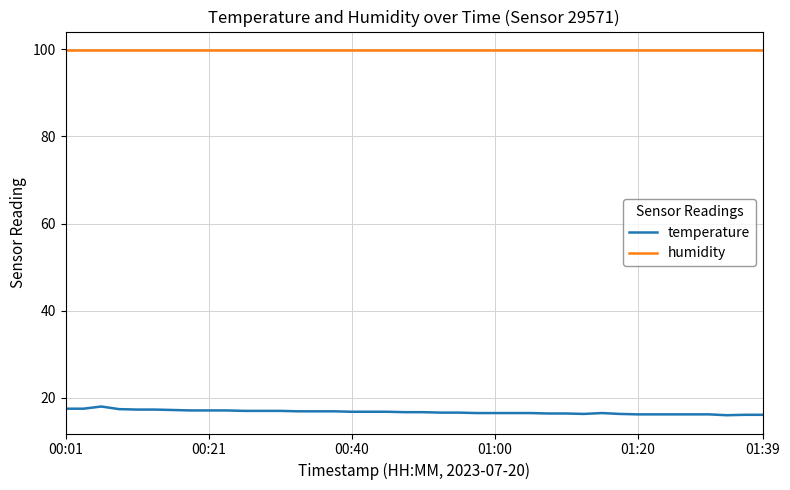

What is the greatest value displayed?

99.9